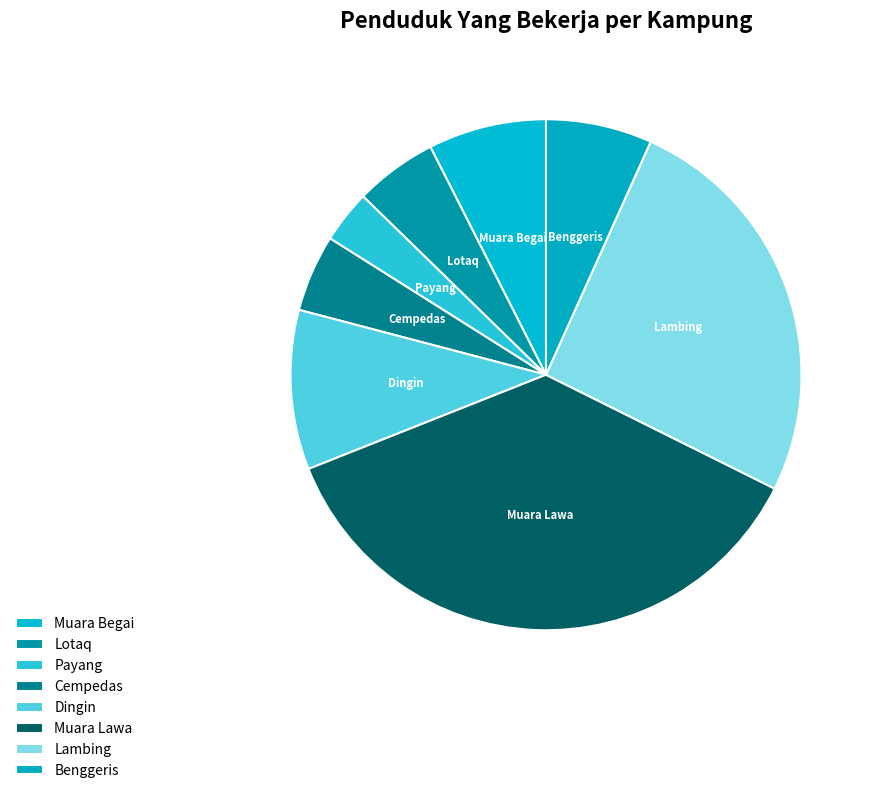

Which has a higher value, Cempedas or Benggeris?

Benggeris